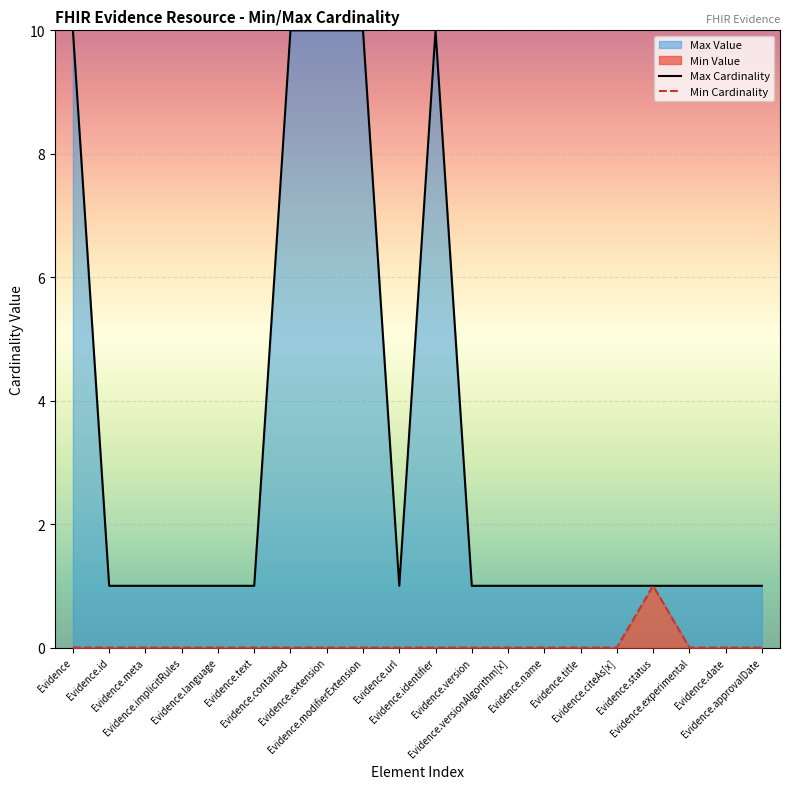

Which series has the widest spread of values?

Max Cardinality